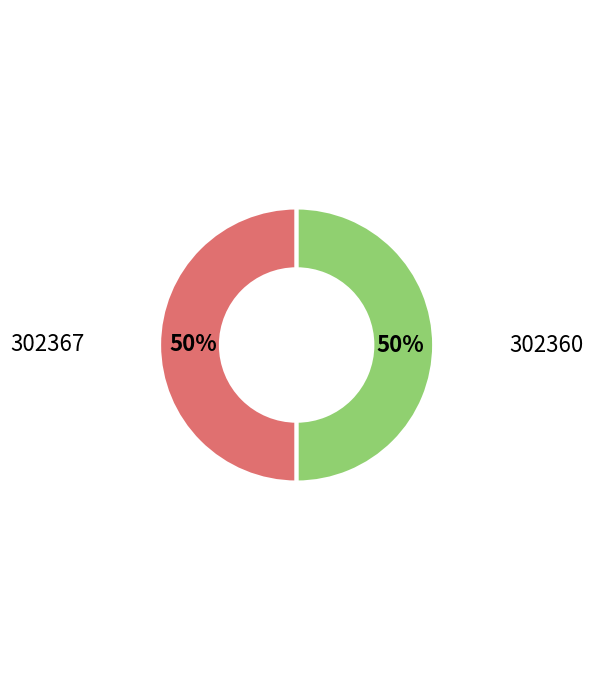

Count the number of slices in the pie.

2